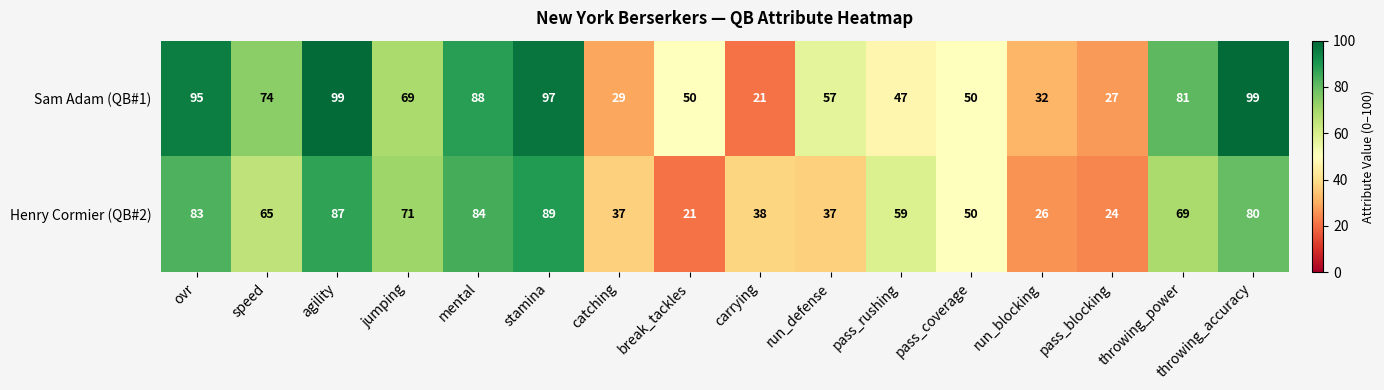

How many data points does each series have?

16